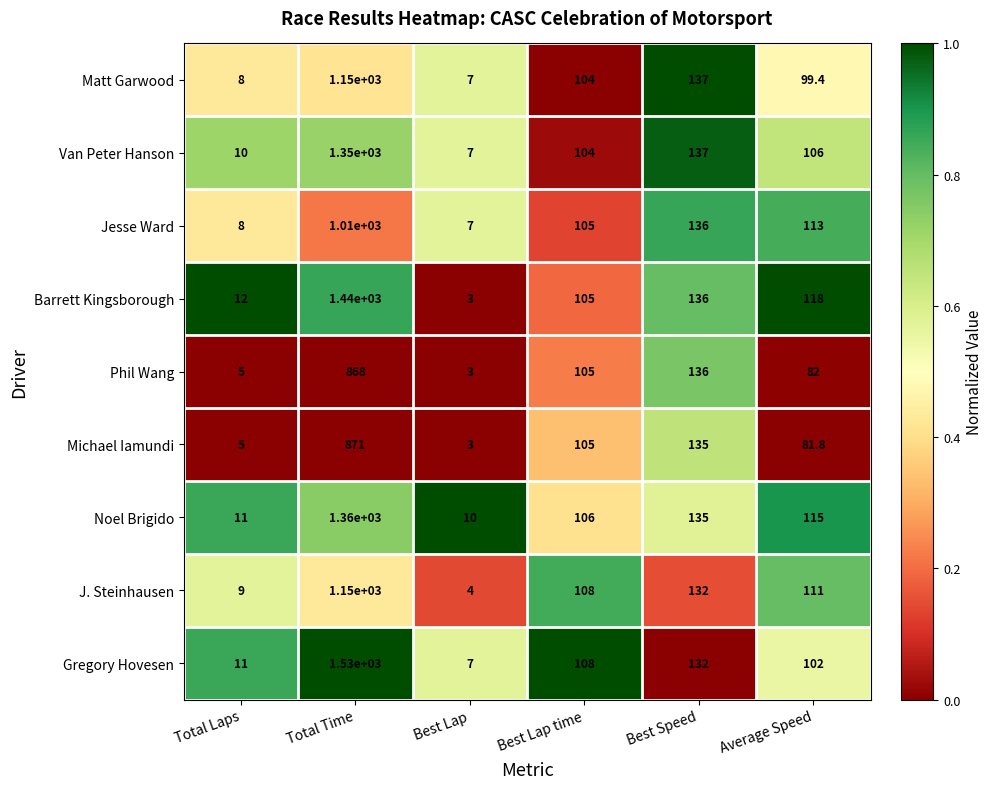

Rank the categories by Gregory Hovesen value from highest to lowest.

Total Time, Best Speed, Best Lap time, Average Speed, Total Laps, Best Lap